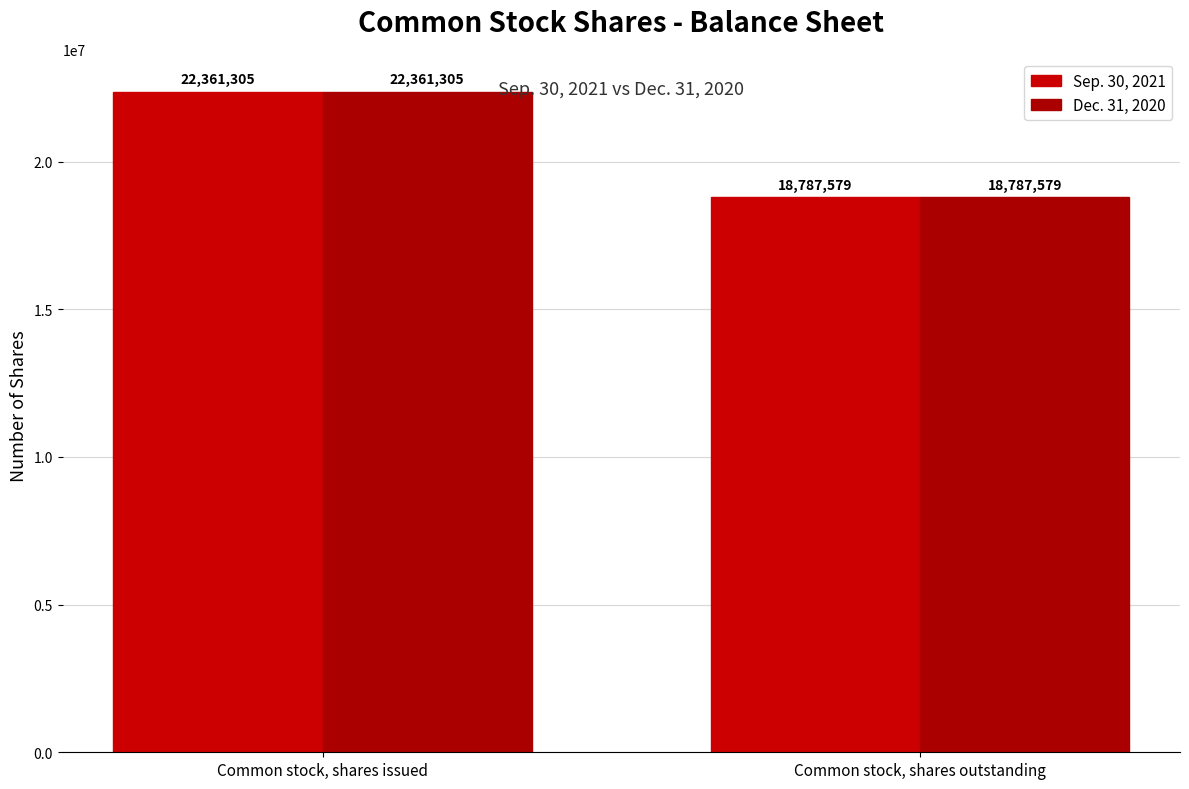

Reading left to right, transcribe all the data shown in this chart.

Sep. 30, 2021: Common stock, shares issued=22361305	Common stock, shares outstanding=18787579
Dec. 31, 2020: Common stock, shares issued=22361305	Common stock, shares outstanding=18787579